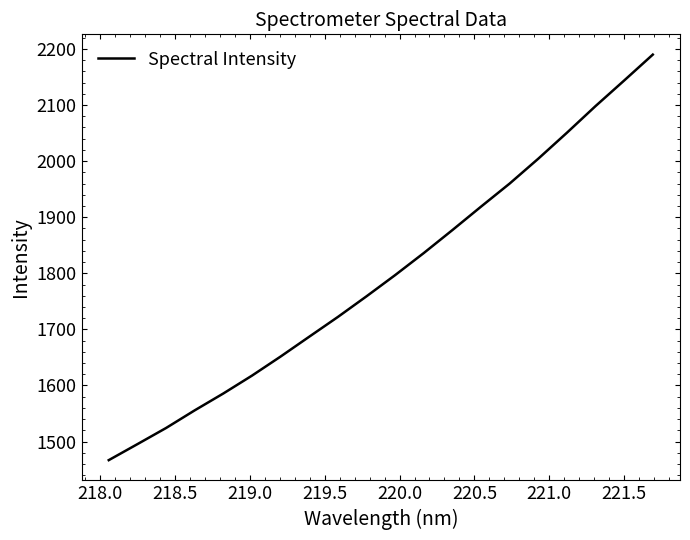

What is the difference between the maximum and minimum values?

723.3